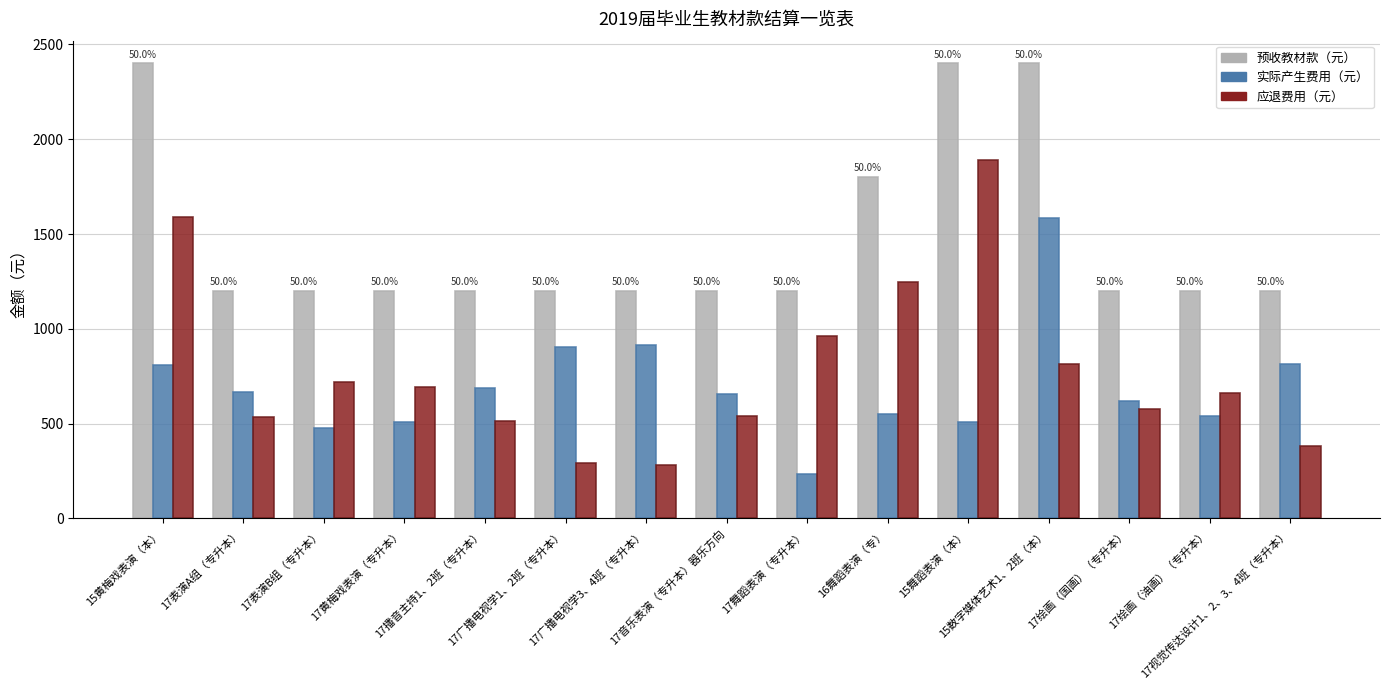

What is the sum of the 应退费用（元） values at 17黄梅戏表演（专升本） and 17绘画（国画）（专升本）?

1272.6